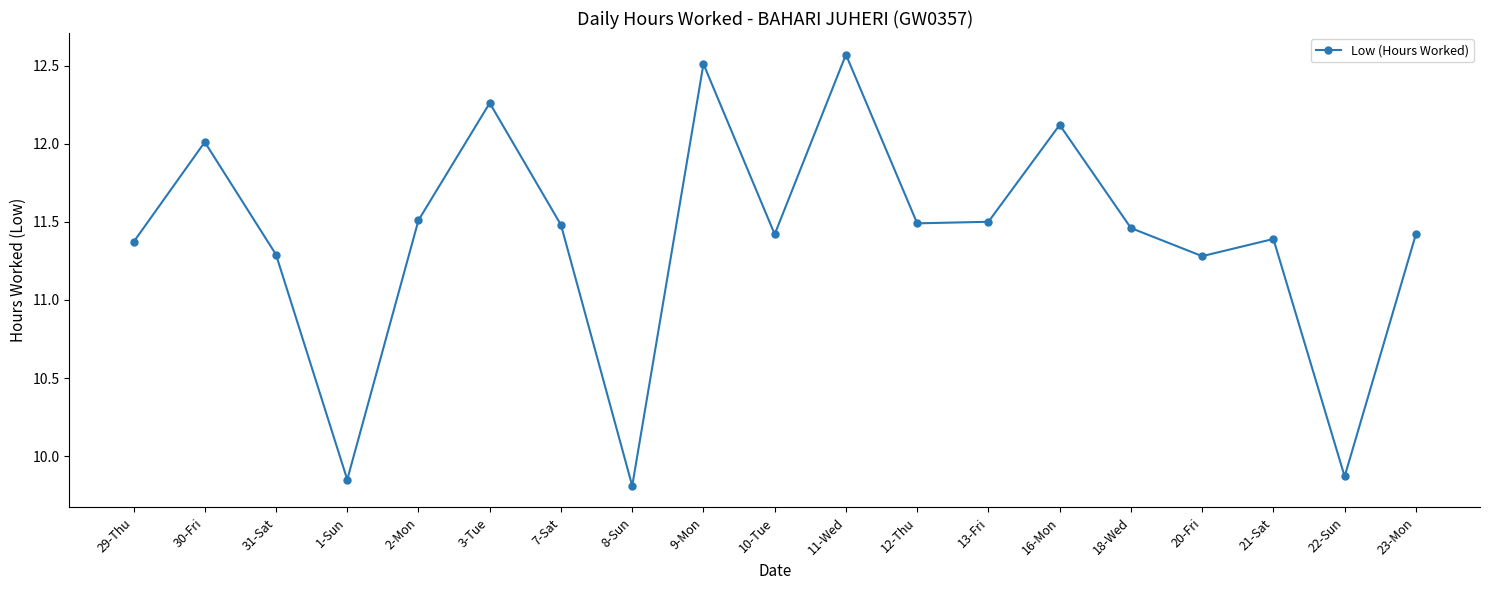

Between 12-Thu and 3-Tue, which is larger?

3-Tue